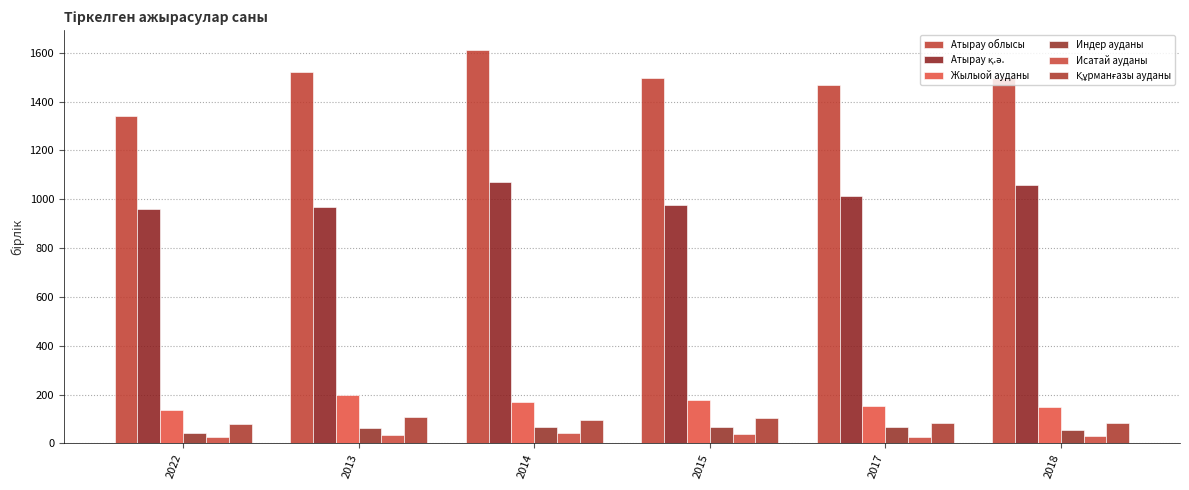

At how many categories does at least one series exceed 1314?

6